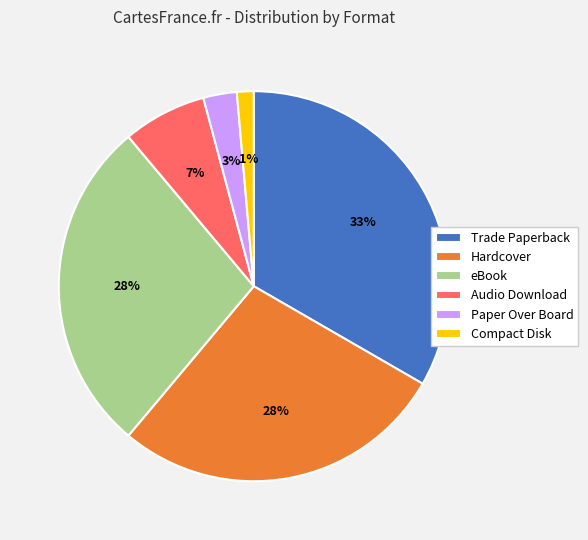

Which slice is the smallest?

Compact Disk